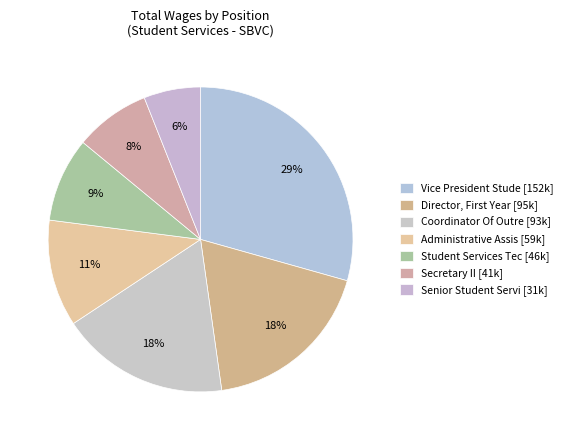

How many segments does this pie chart have?

7